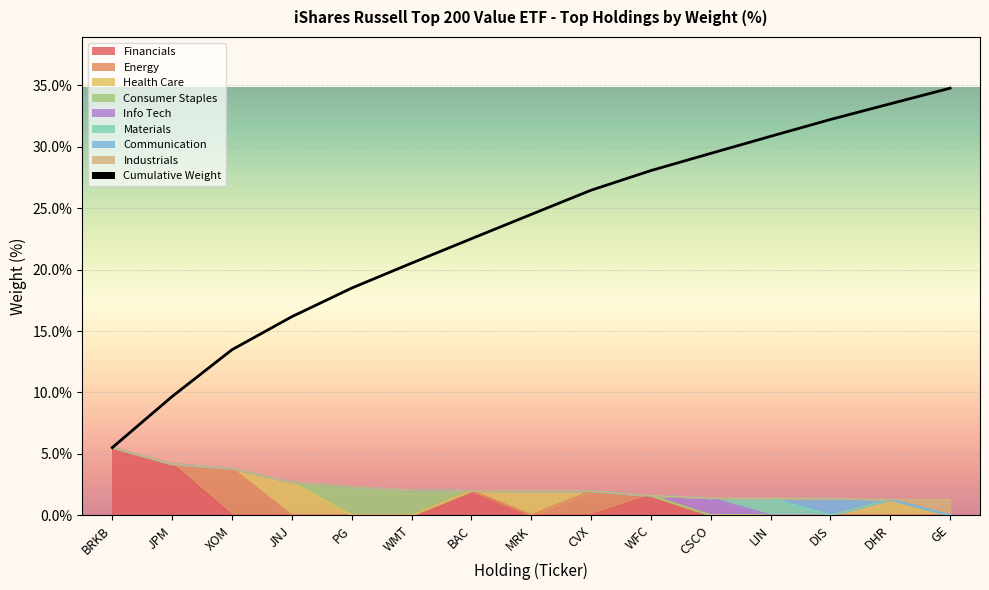

Which has a higher value, LIN or CVX?

LIN